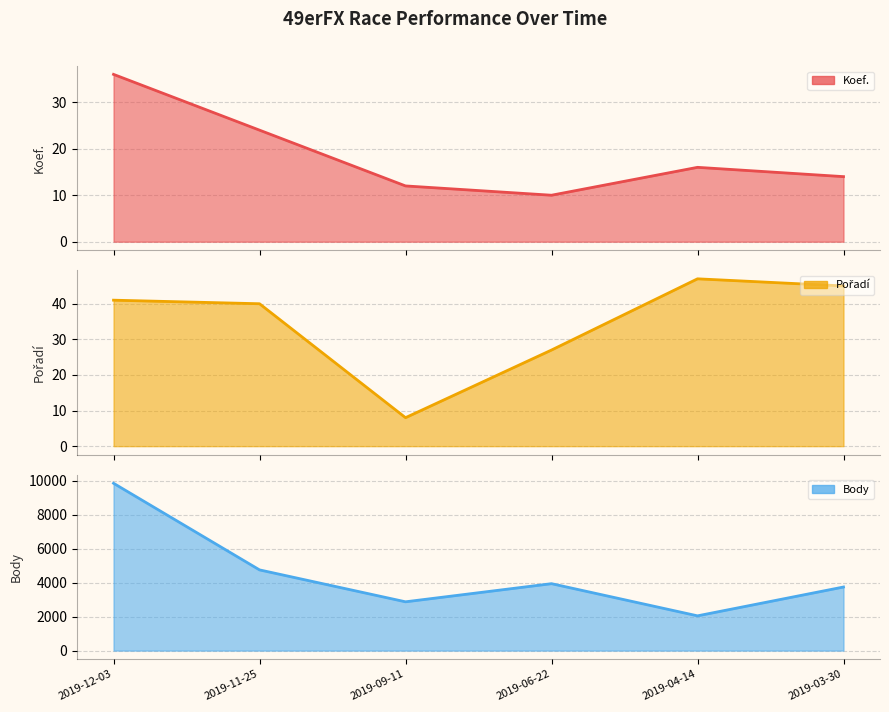

Between 2019-11-25 and 2019-03-30, which is larger?

2019-11-25